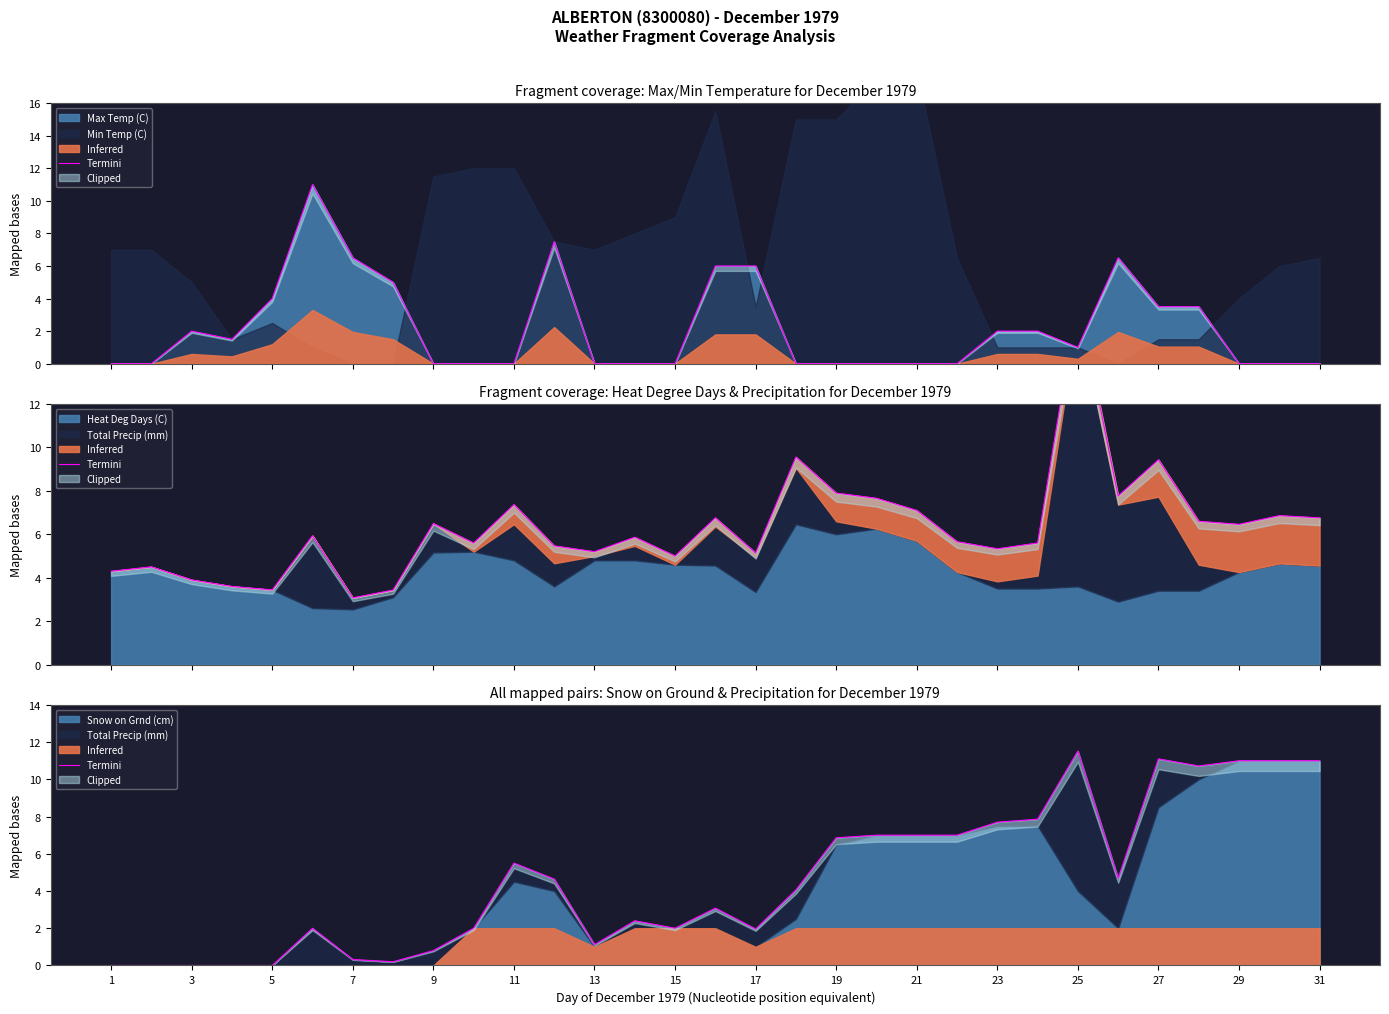

What is the ratio of the value at 19 to the value at 21?

0.3